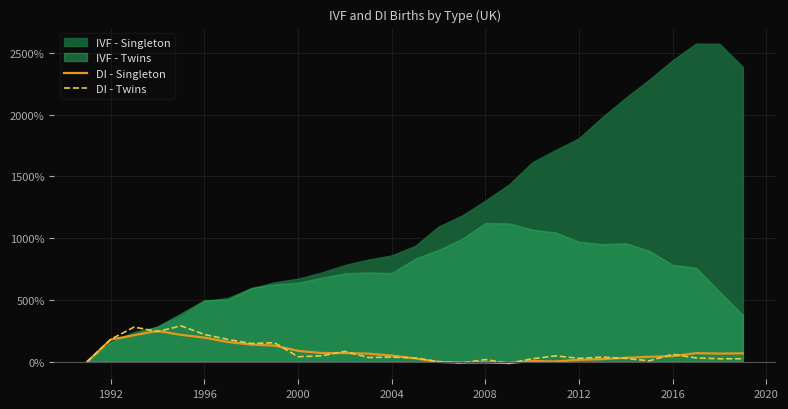

Where does the DI - Singleton series first go above 64?

1992